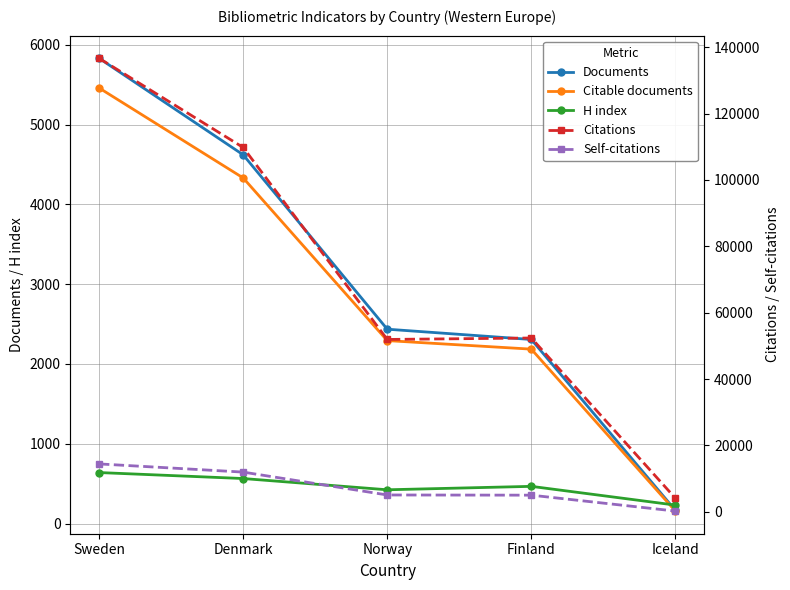

What is the greatest value displayed?

136644